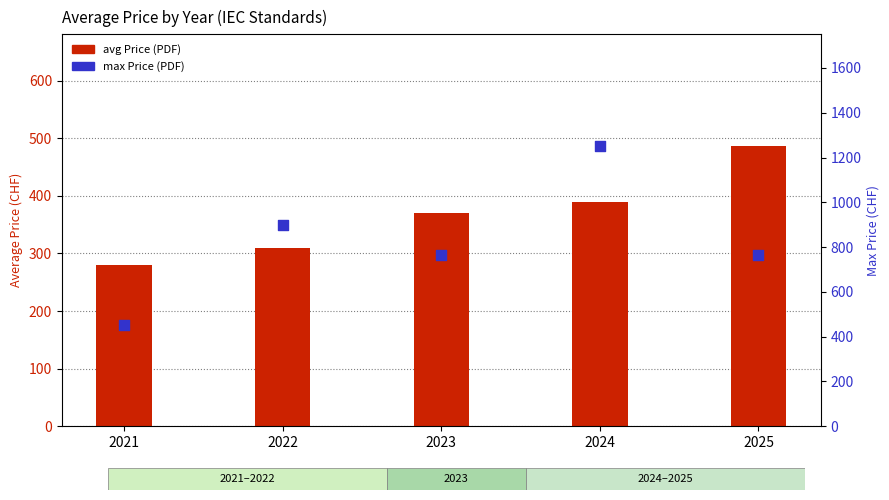

Which series has the widest spread of Y values?

max Price (PDF)